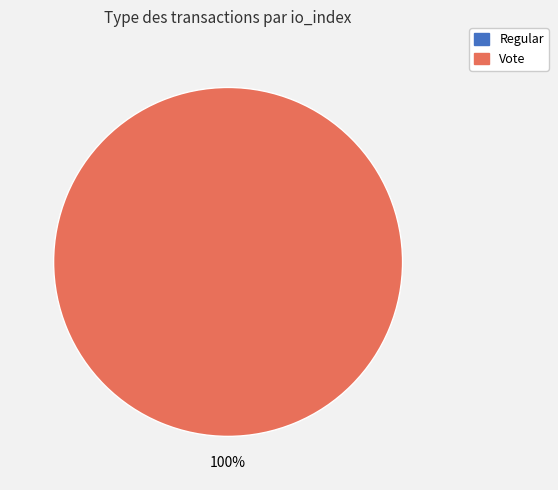

Does any single category account for the majority?

Yes